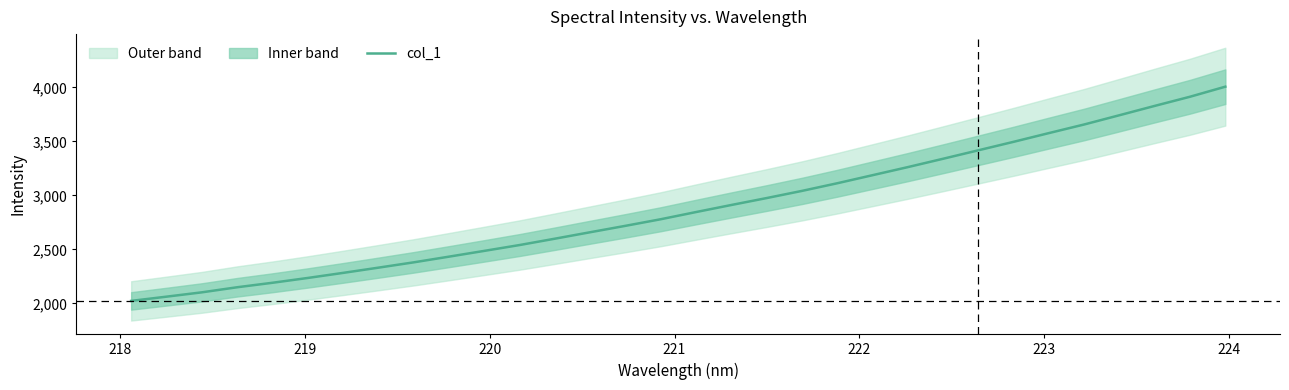

Count the number of categories in the chart.

32